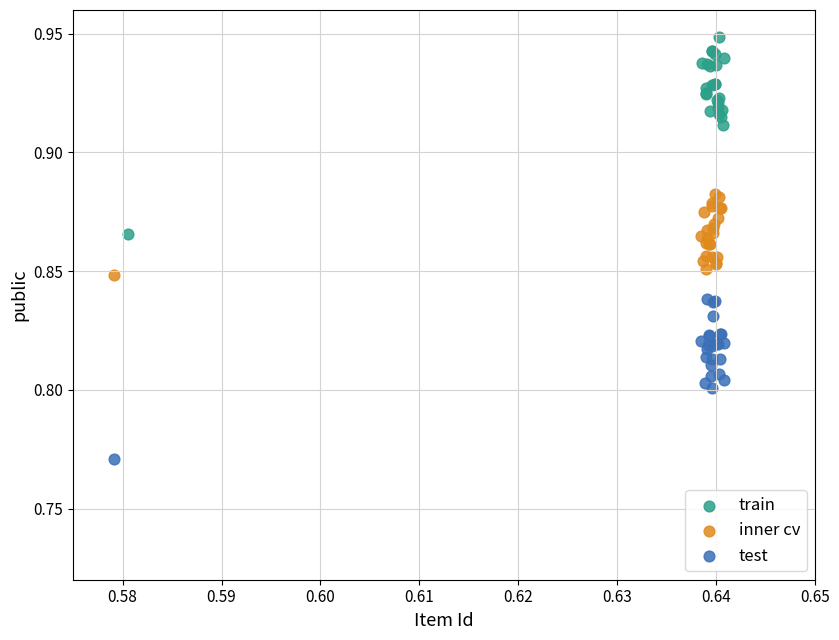

Which series has the widest spread of Y values?

train